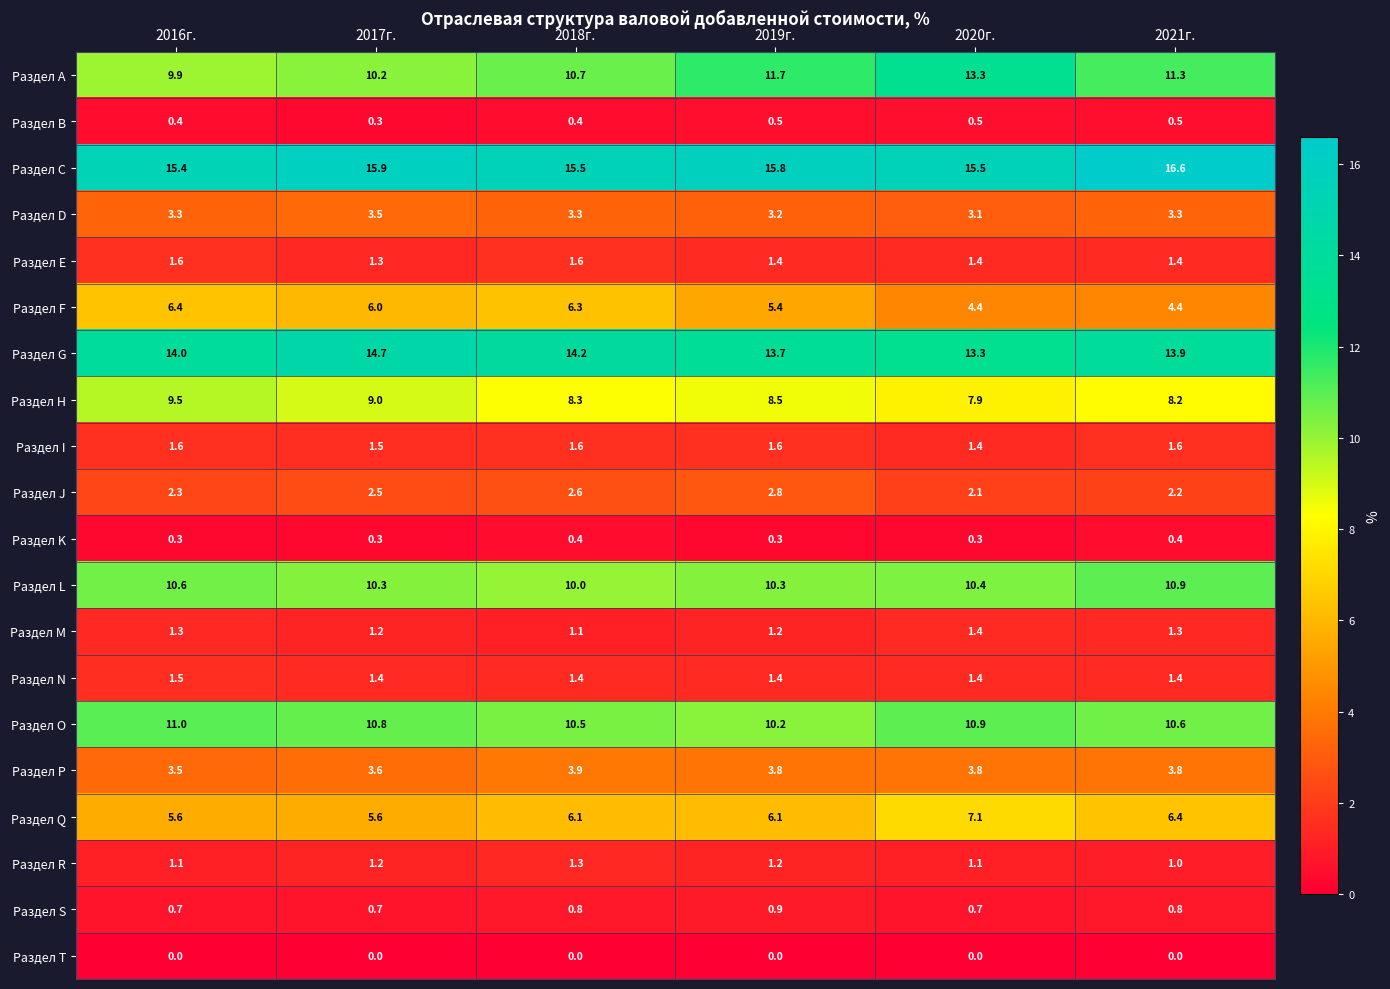

Which series has the widest spread of values?

Раздел A